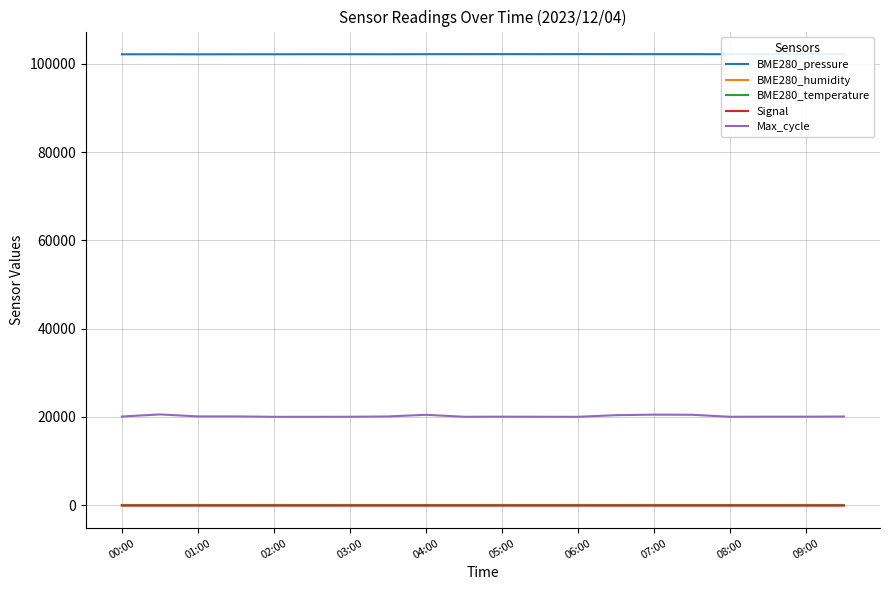

Which series has the largest total across all categories?

BME280_pressure